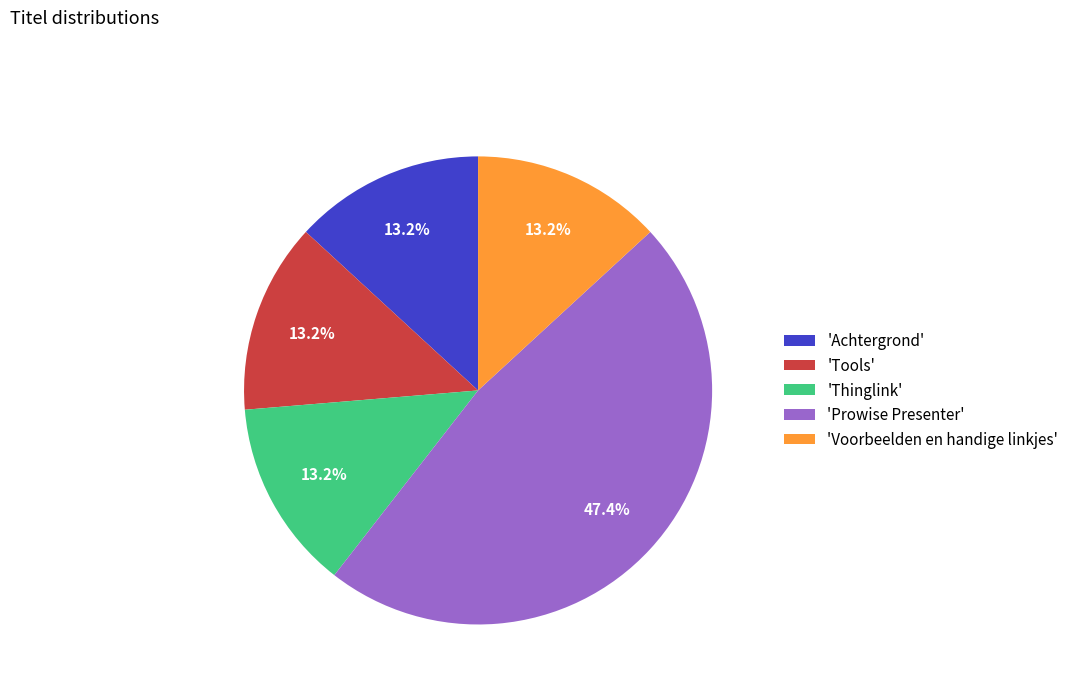

What percentage do 'Tools' and 'Voorbeelden en handige linkjes' together represent?

26.3%